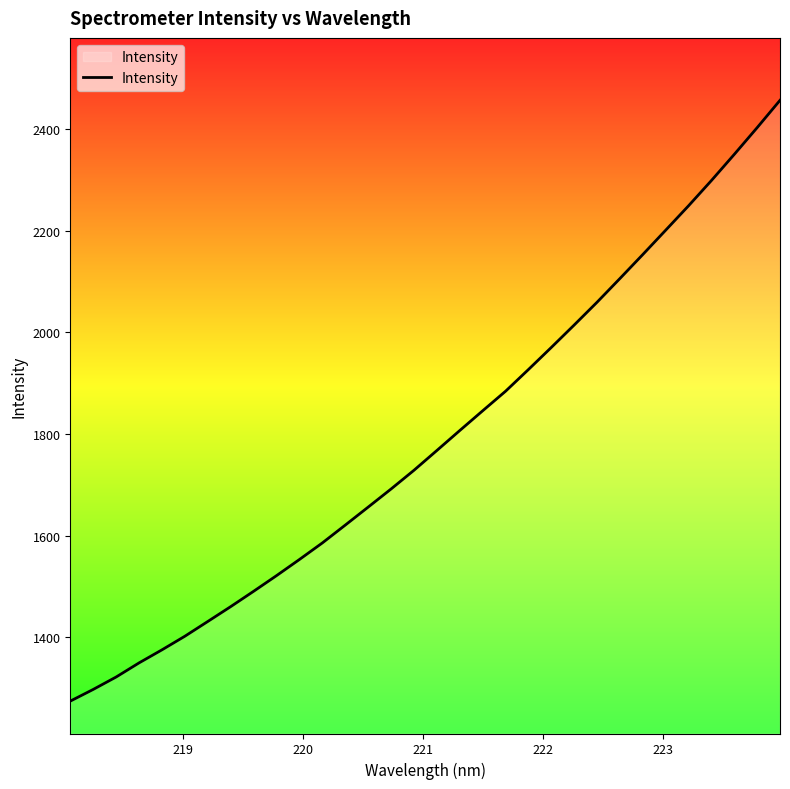

What is the minimum value shown in the chart?

1274.2